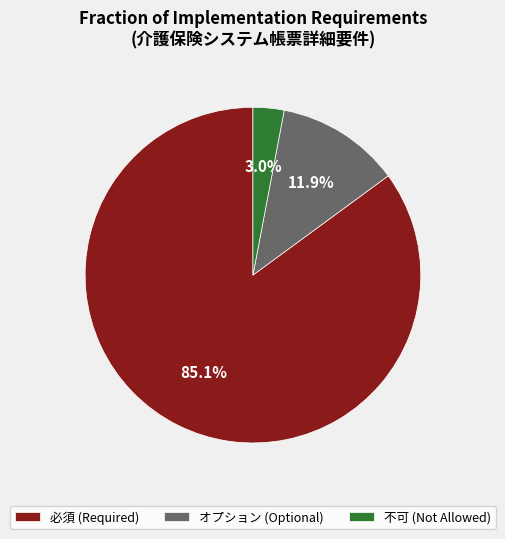

Which category has the smallest portion of the pie?

不可